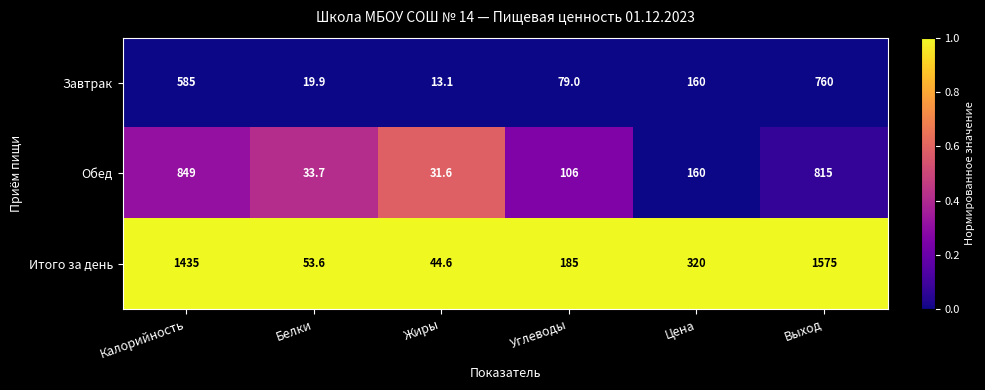

Where does the Итого за день series first go above 320?

Калорийность